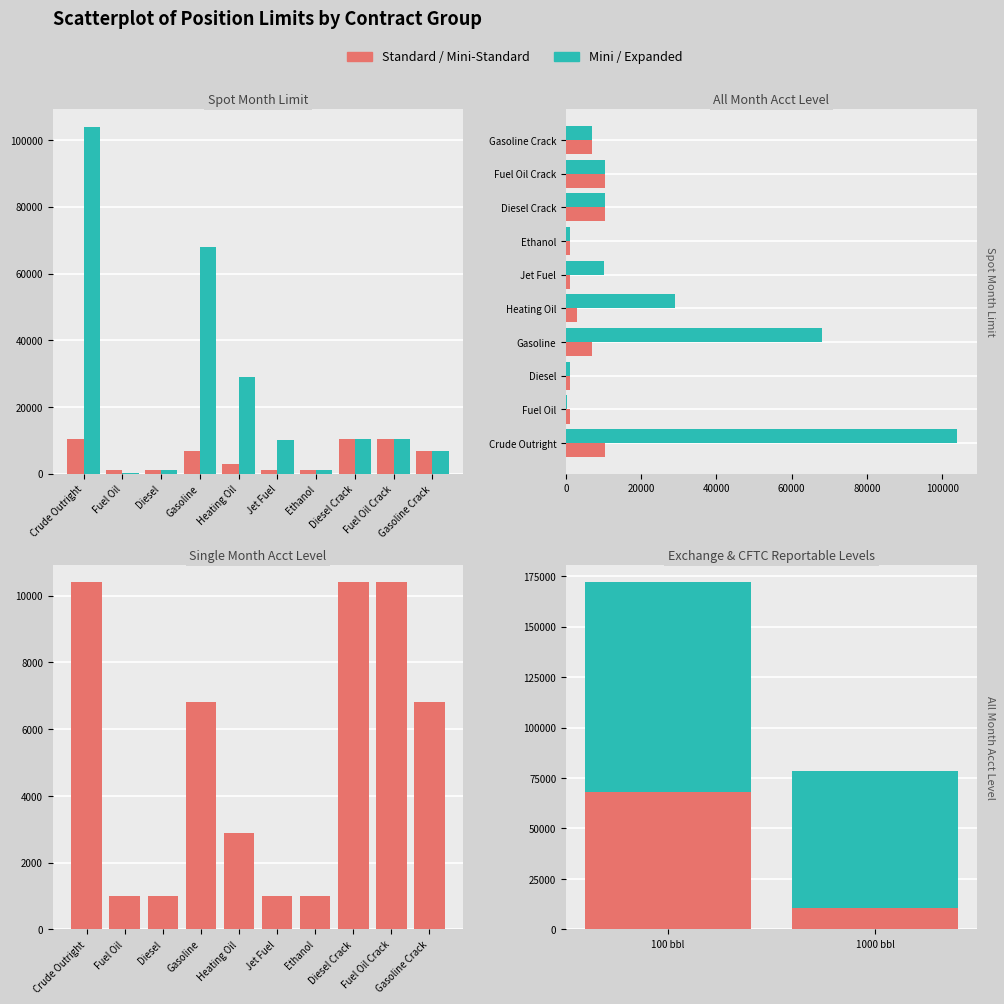

What is the approximate value of Spot Month Limit at 1000?

10400